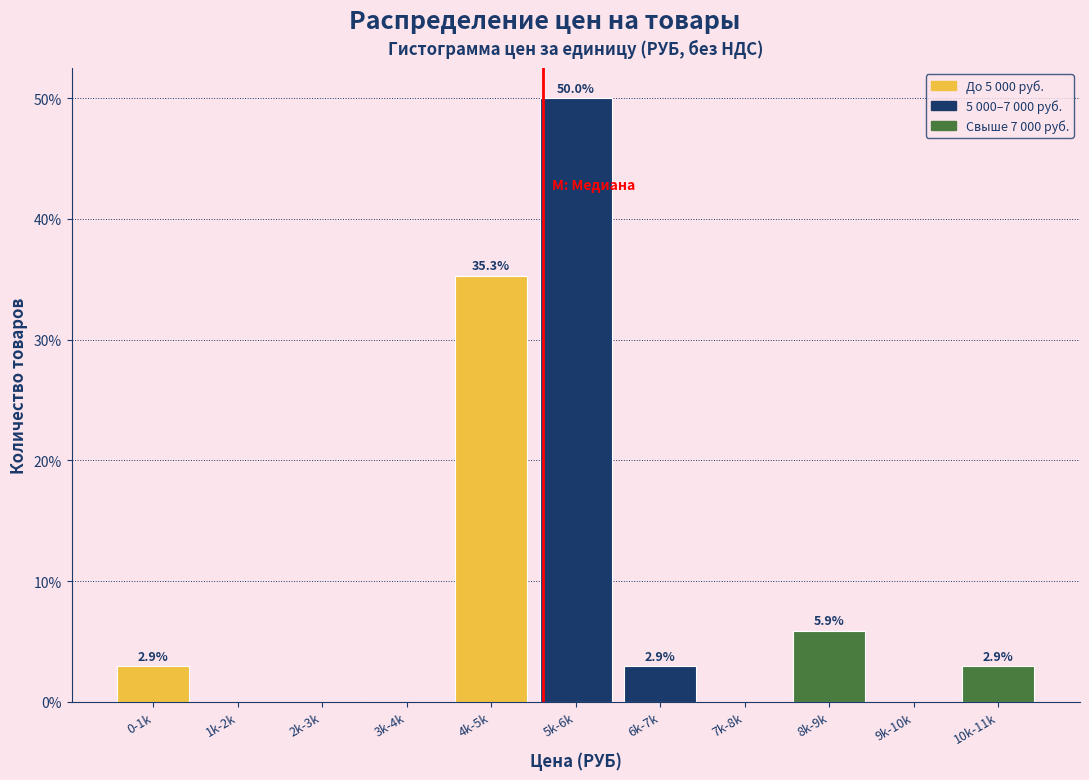

Reading right to left, extract all data points from this chart.

10k-11k=2.9	9k-10k=0.0	8k-9k=5.9	7k-8k=0.0	6k-7k=2.9	5k-6k=50.0	4k-5k=35.3	3k-4k=0.0	2k-3k=0.0	1k-2k=0.0	0-1k=2.9